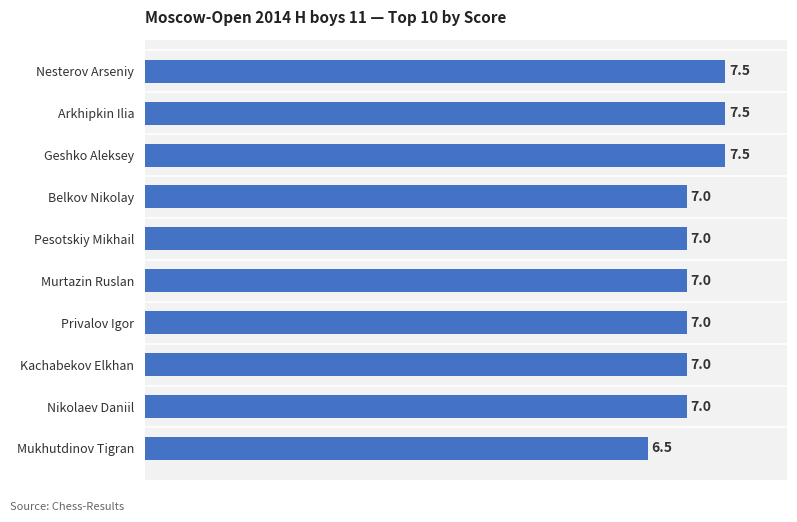

Are the bars horizontal?

Yes